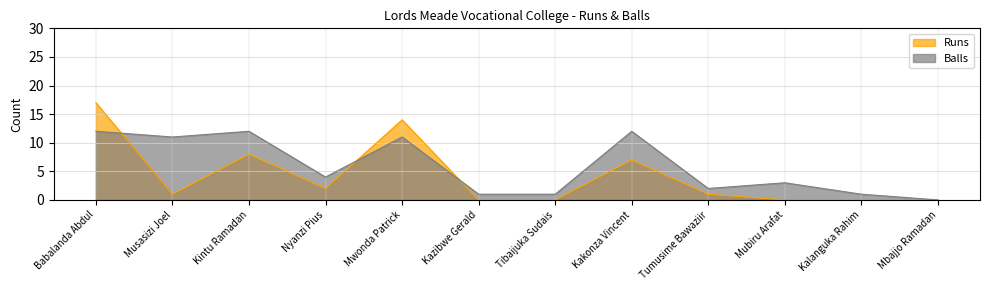

How many lines are shown in the chart?

2